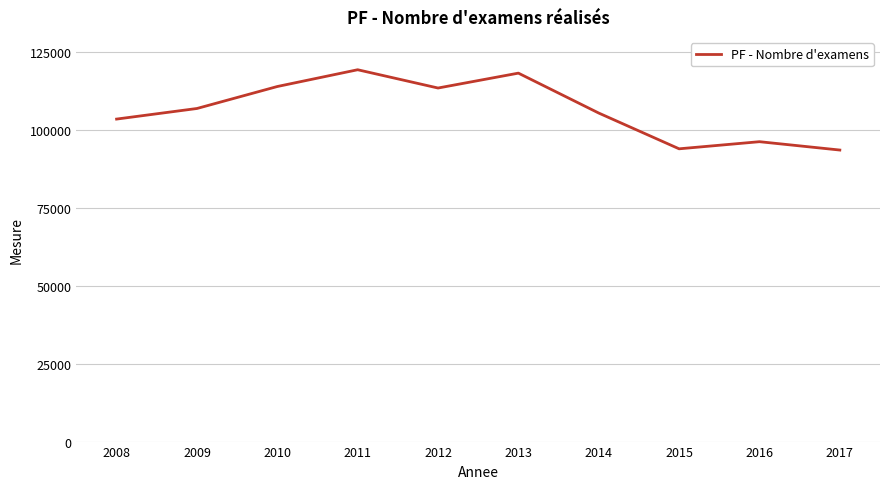

Is it true that the value at 2011 is 68776?

False